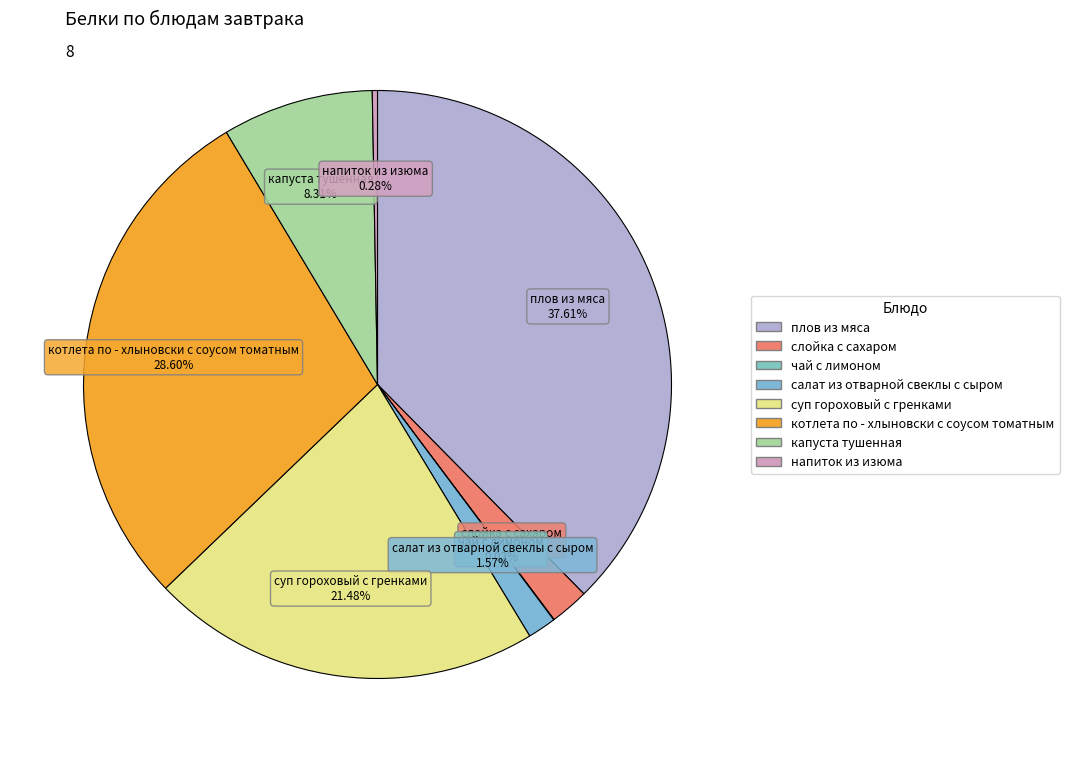

Does any single category account for the majority?

No